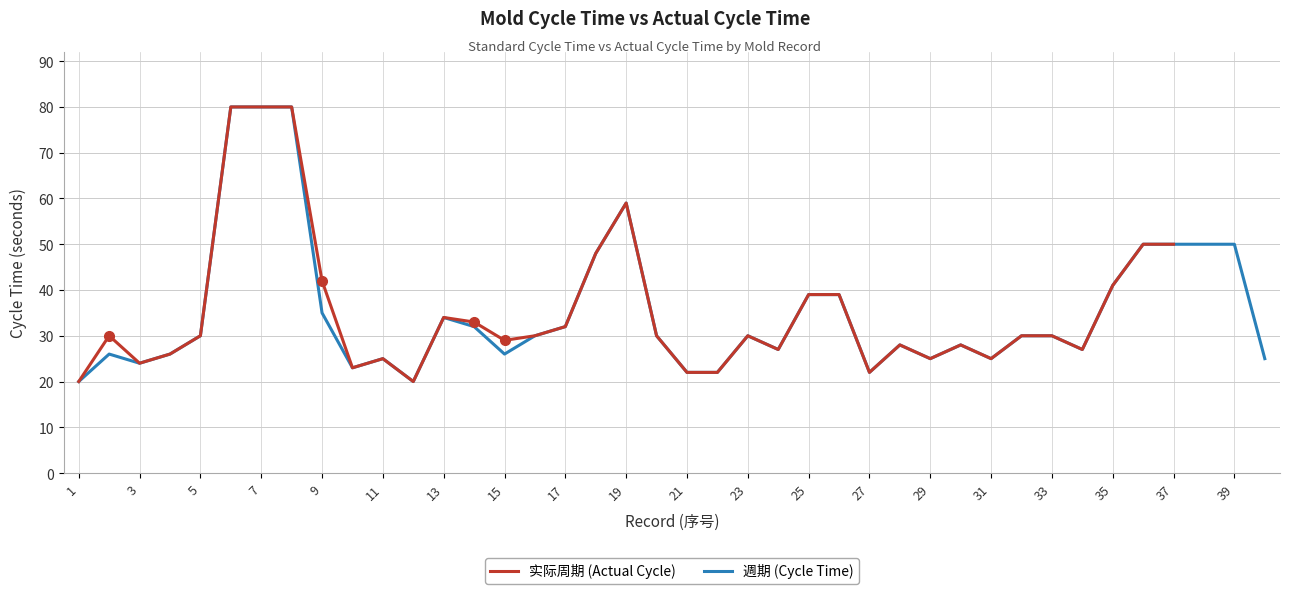

What is the sum of the 週期 (Cycle Time) values at 37 and 29?

75